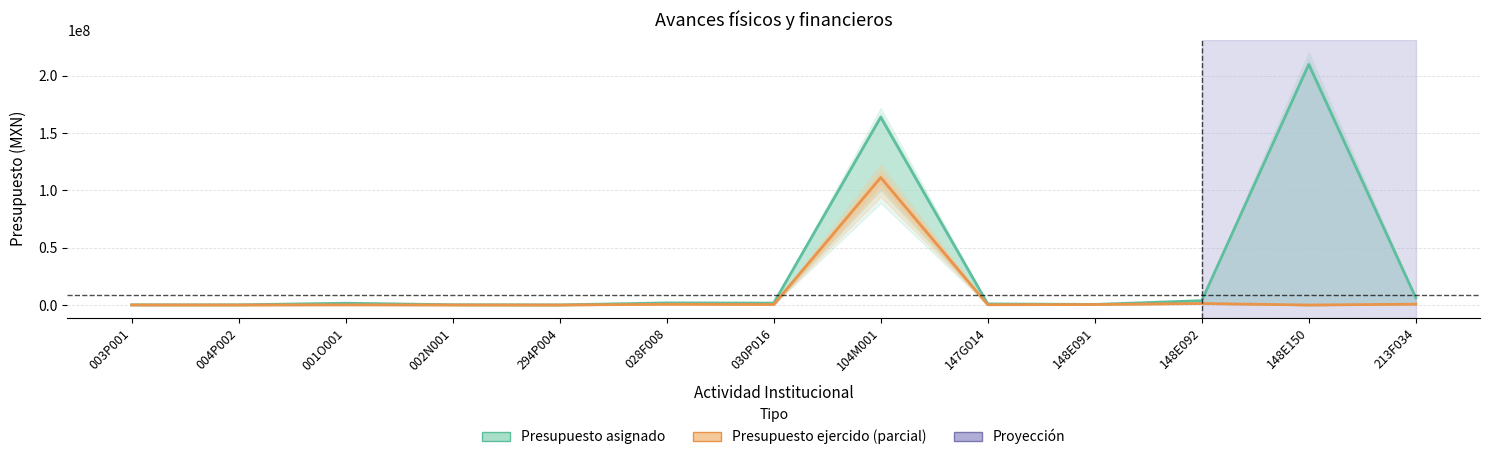

What position from the left is 004P002?

2